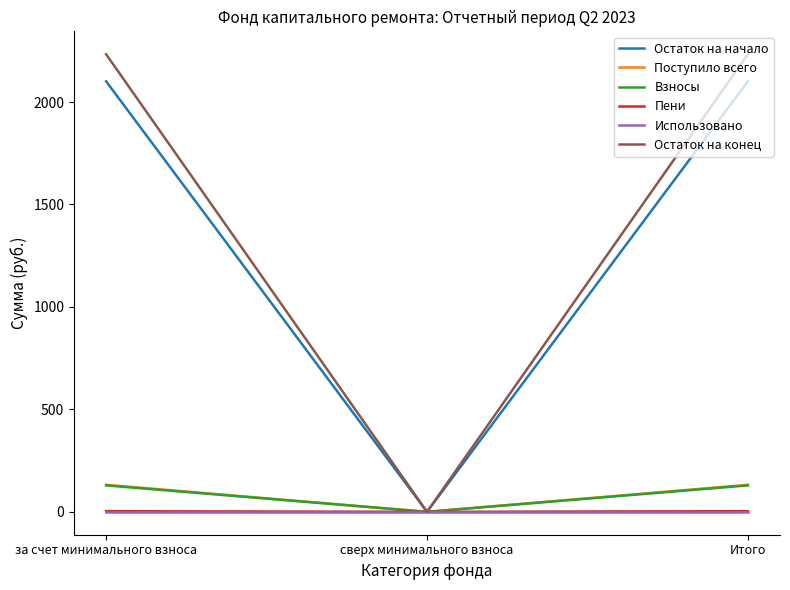

Is the value of Поступило всего at за счет минимального взноса greater than the value of Использовано at сверх минимального взноса?

Yes